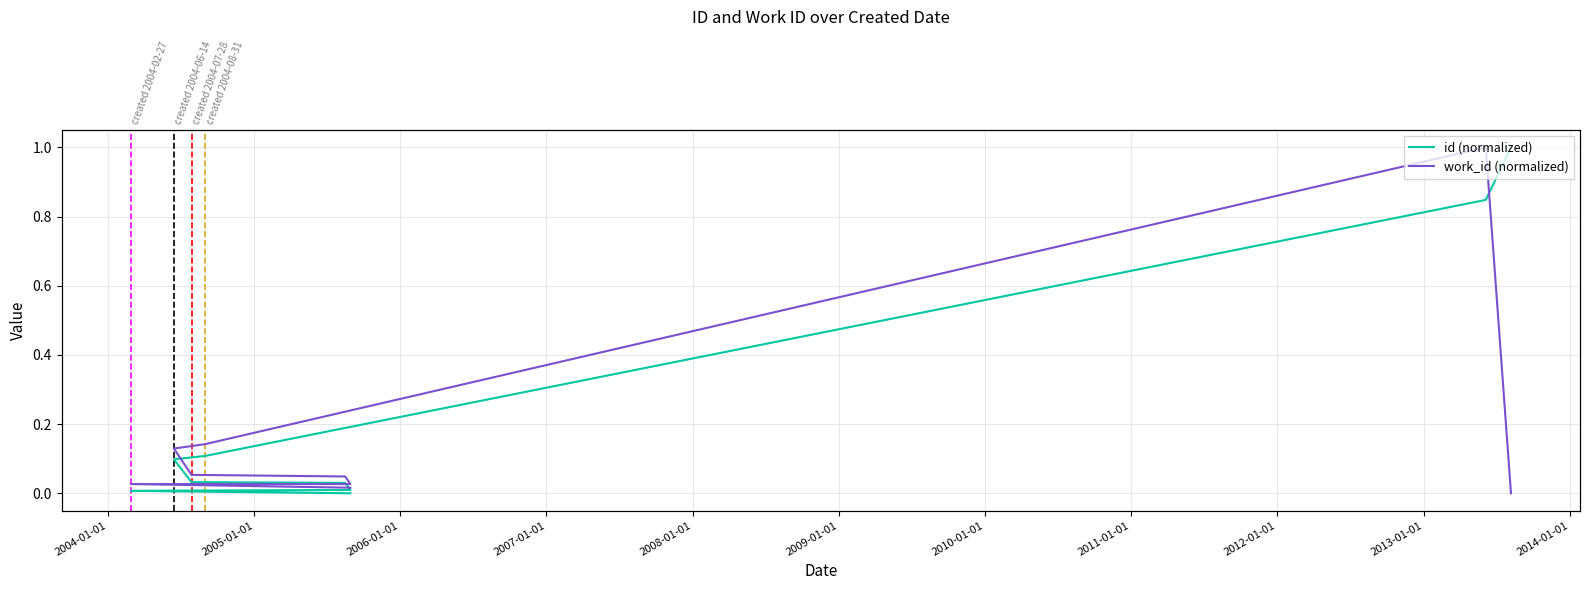

Which has a higher value, 2009-01-01 or 2010-01-01?

2010-01-01